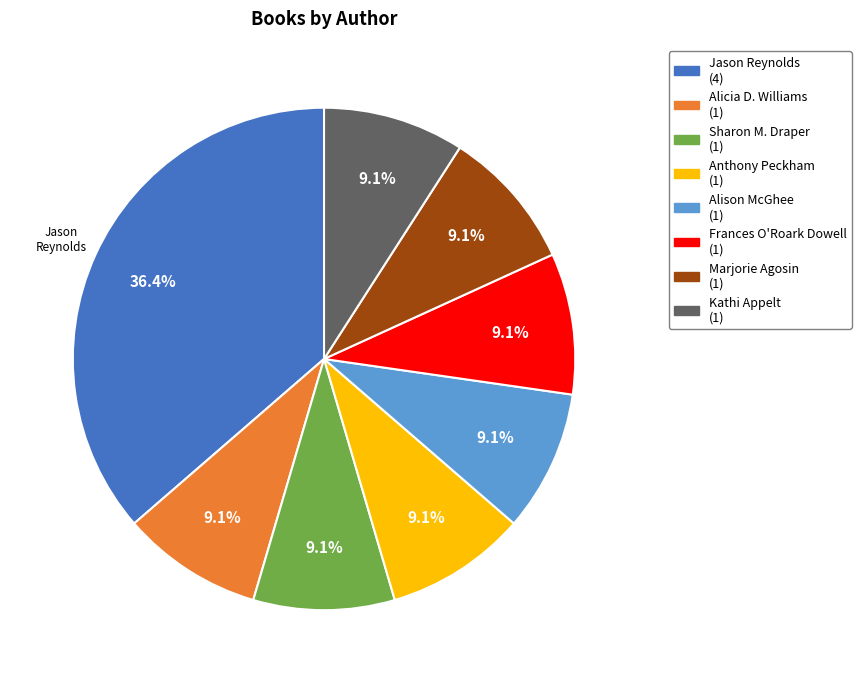

How many slices are in this pie chart?

8